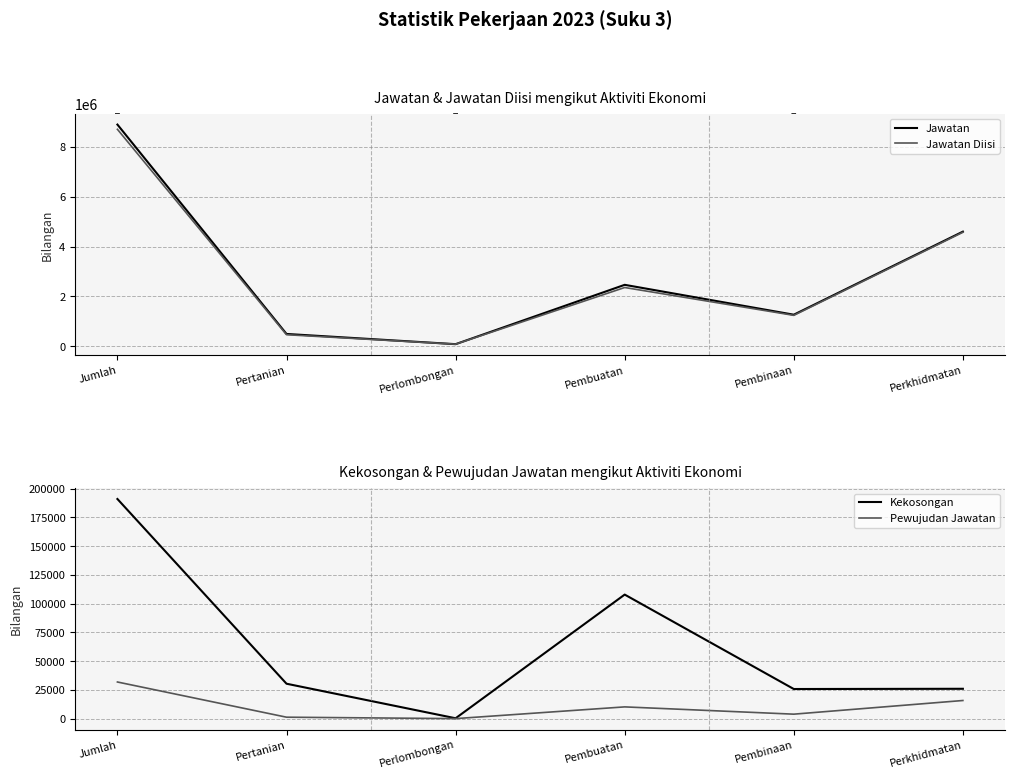

What are all the series names shown in the legend?

Jawatan, Jawatan Diisi, Kekosongan, Pewujudan Jawatan